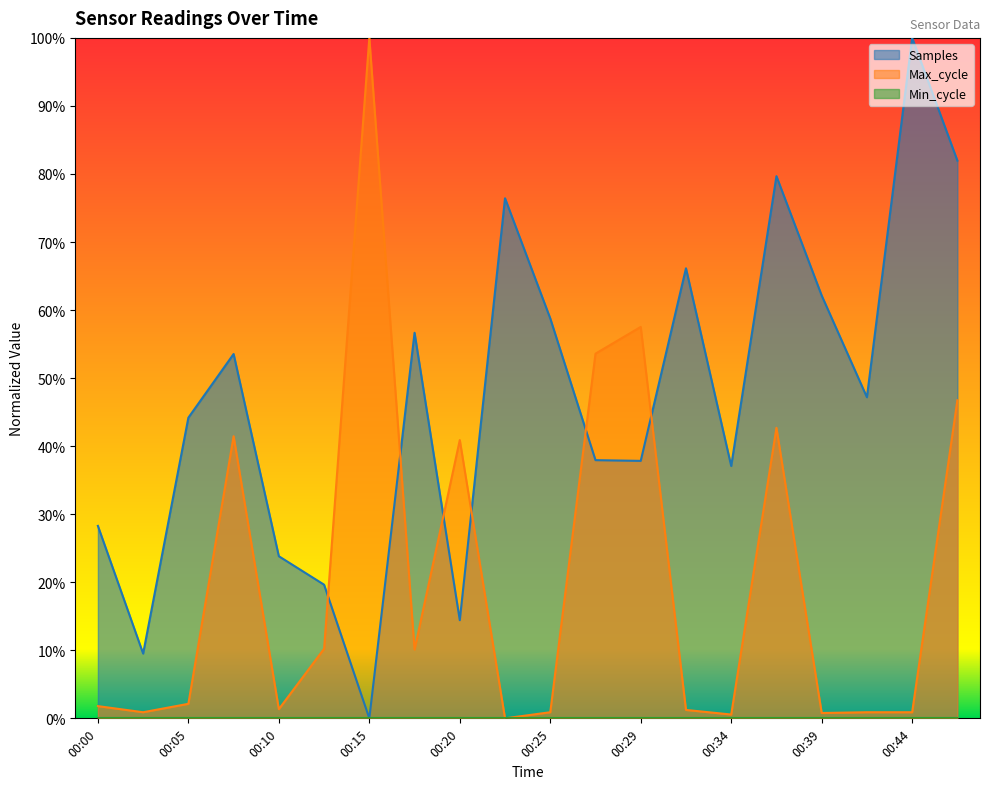

How many data points does each series have?

20